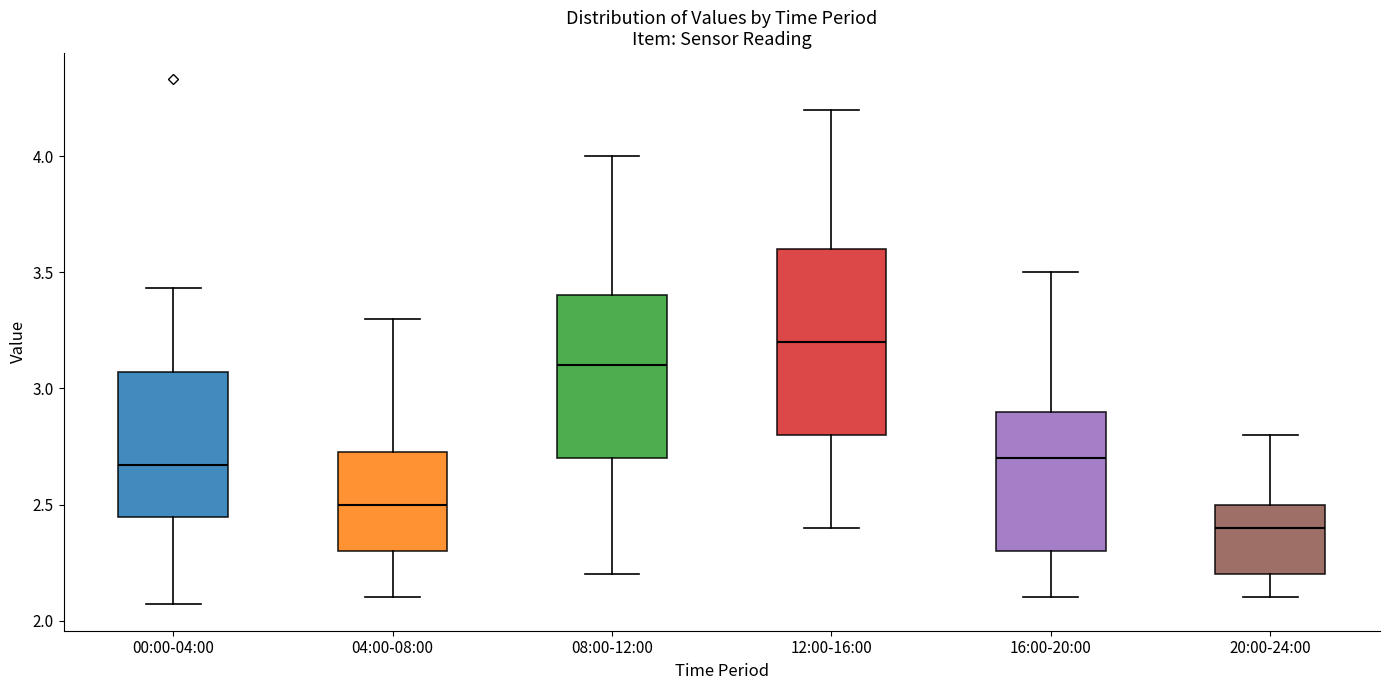

Where is the lower edge of the box for 04:00-08:00 on the y-axis? The values are not printed on the chart, so give them approximately, as read against the axis.

2.30